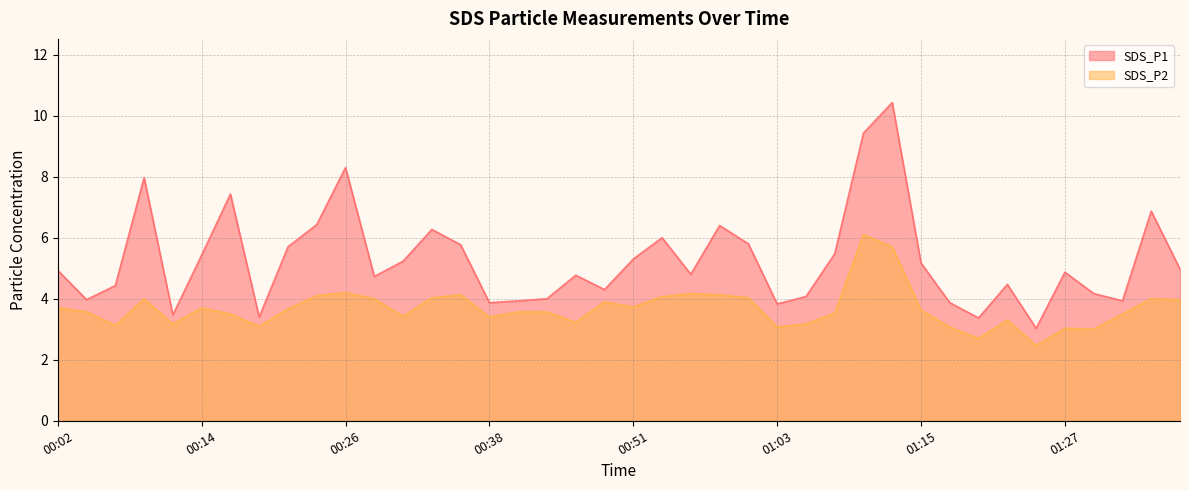

What is the label of the 2nd point from the left?

00:04